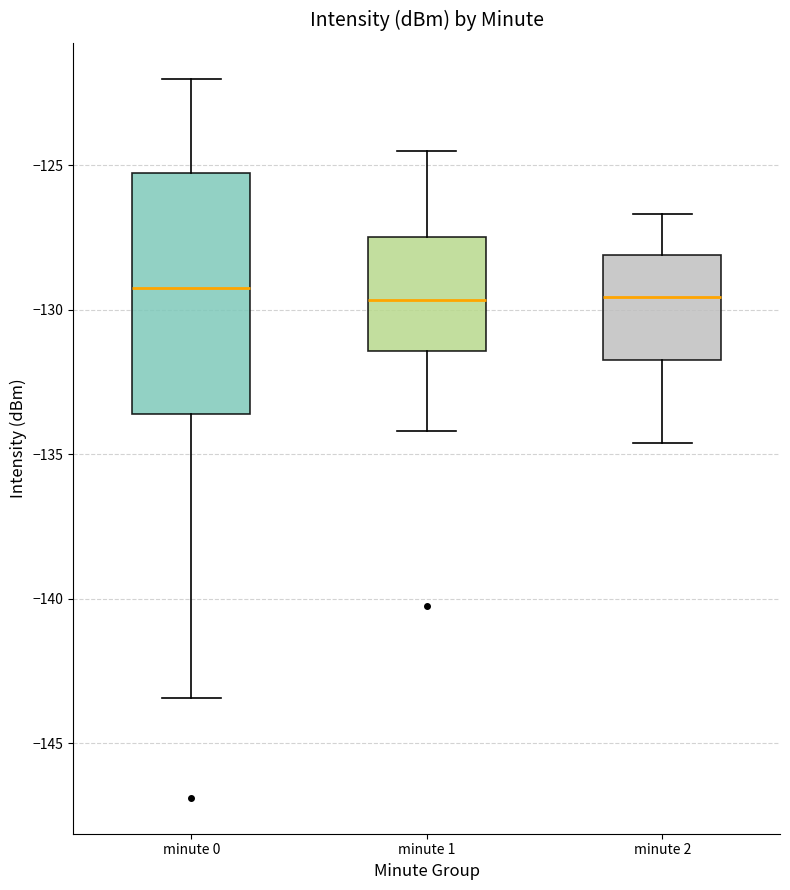

Where is the upper edge of the box for minute 0 on the y-axis? The values are not printed on the chart, so give them approximately, as read against the axis.

-125.5